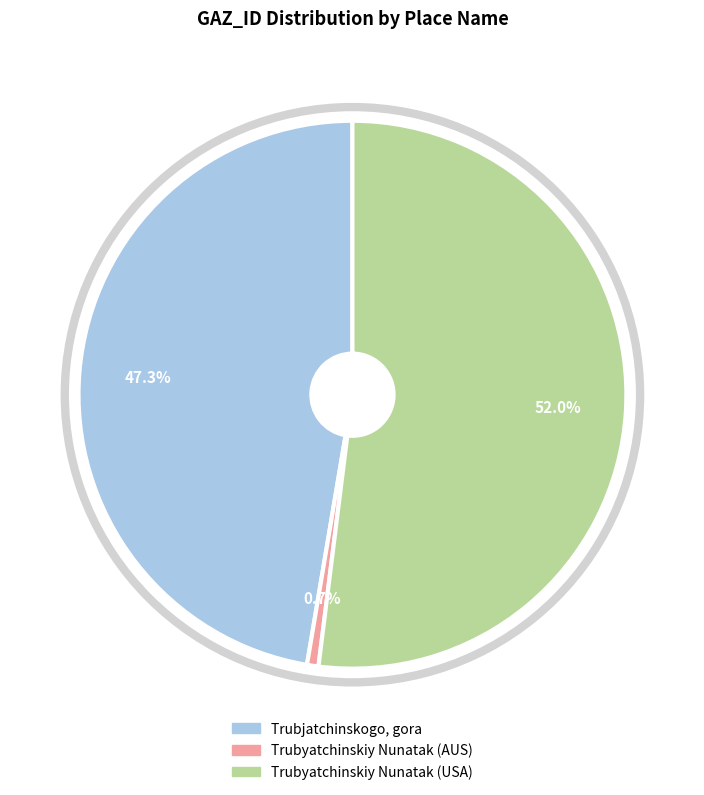

To the nearest percent, what portion does Trubyatchinskiy Nunatak (AUS) represent?

1%